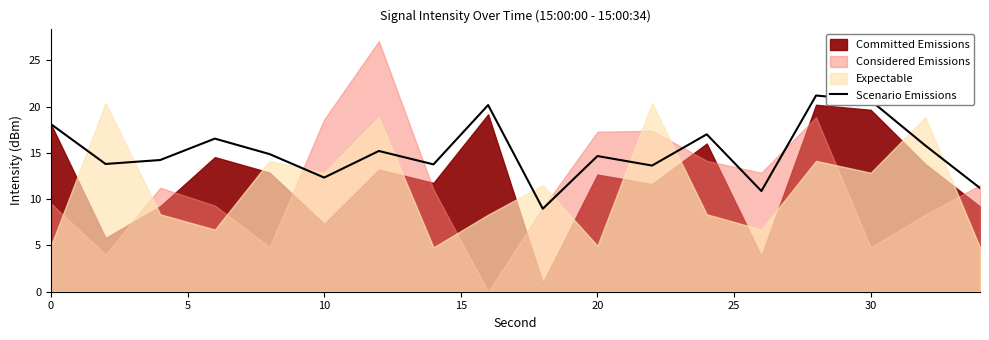

Reading left to right, extract all data points from this chart.

18.1	13.8	14.2	16.5	14.9	12.3	15.2	13.8	20.2	9.0	14.7	13.6	17.0	10.9	21.2	20.7	15.8	11.2